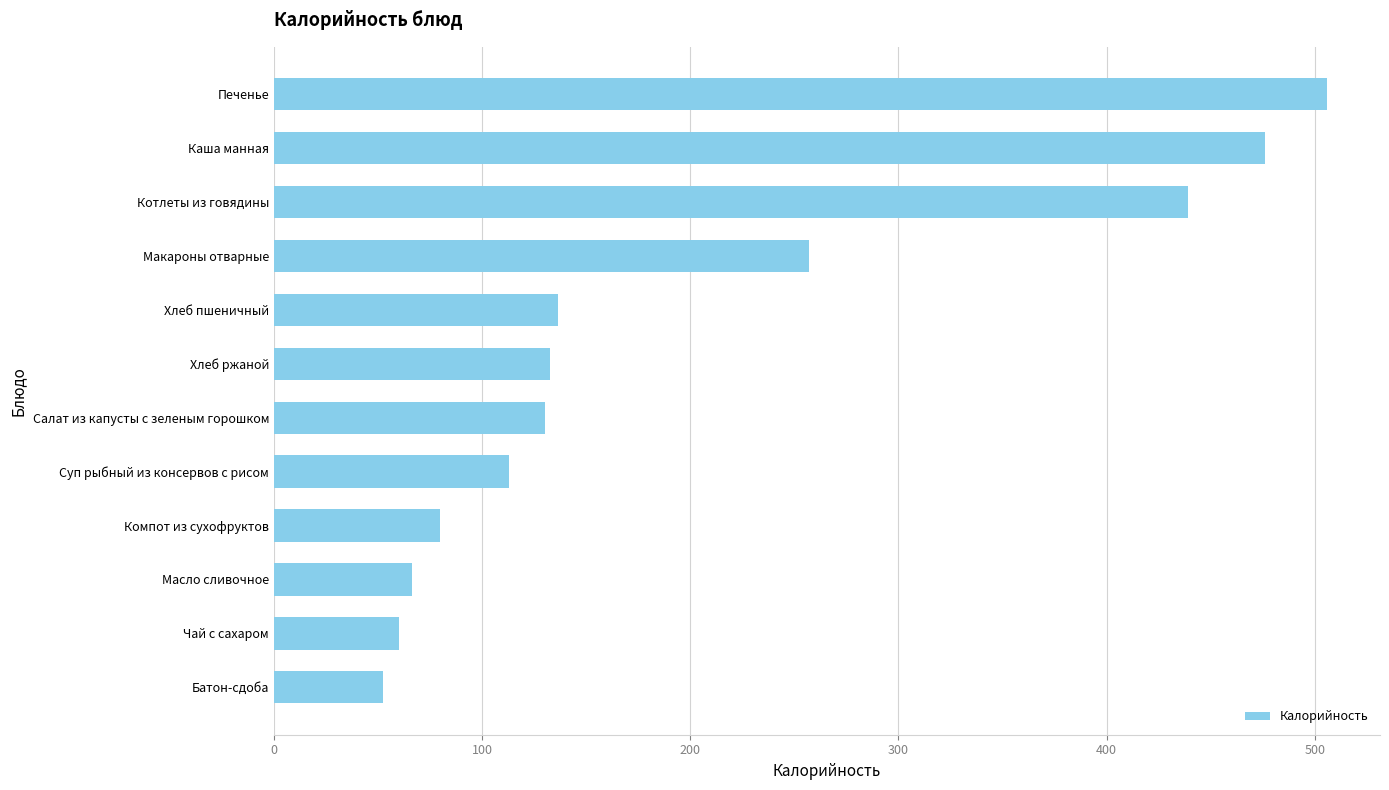

What is the difference between the values at Компот из сухофруктов and Хлеб пшеничный?

56.5